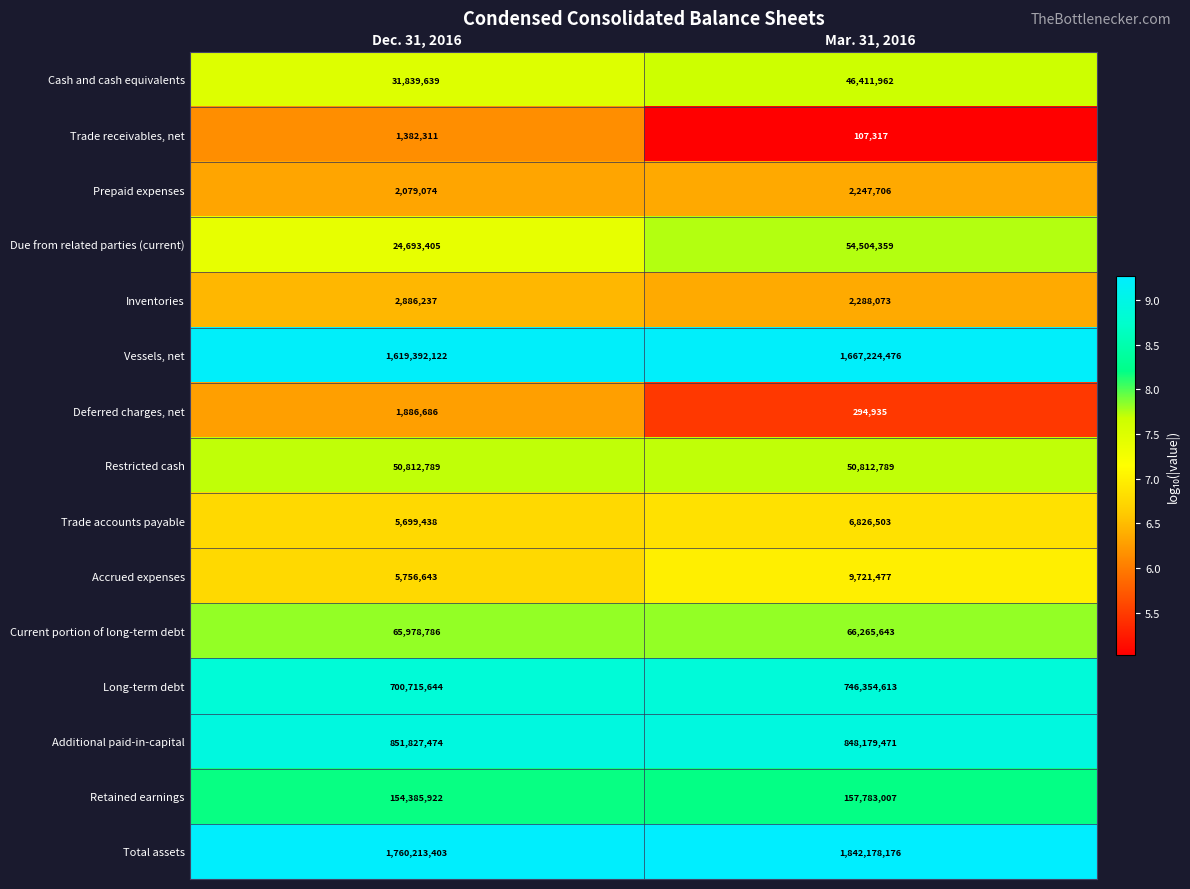

At which category is the sum across all series the highest?

Mar. 31, 2016